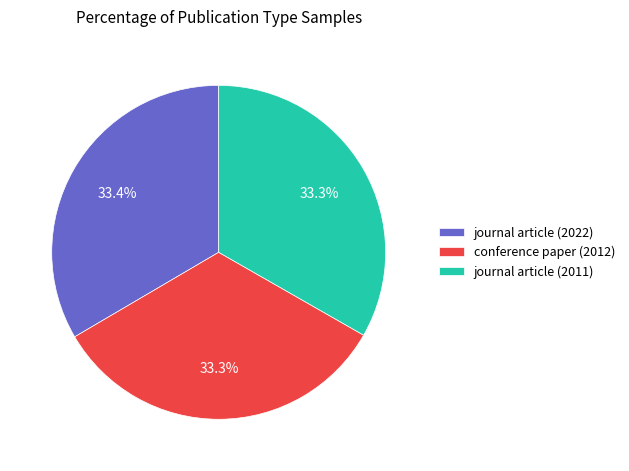

Do journal article (2011) and journal article (2022) together represent more than half of the pie?

Yes